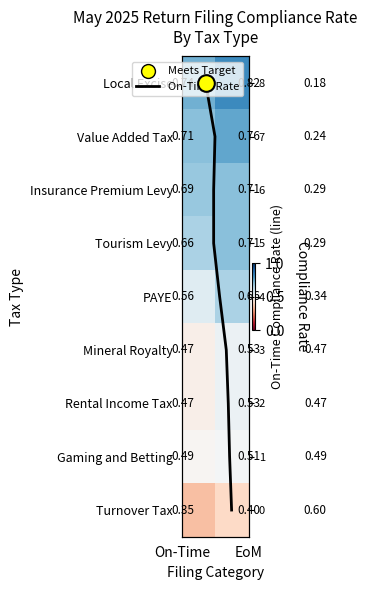

At how many categories does at least one series exceed 0?

3